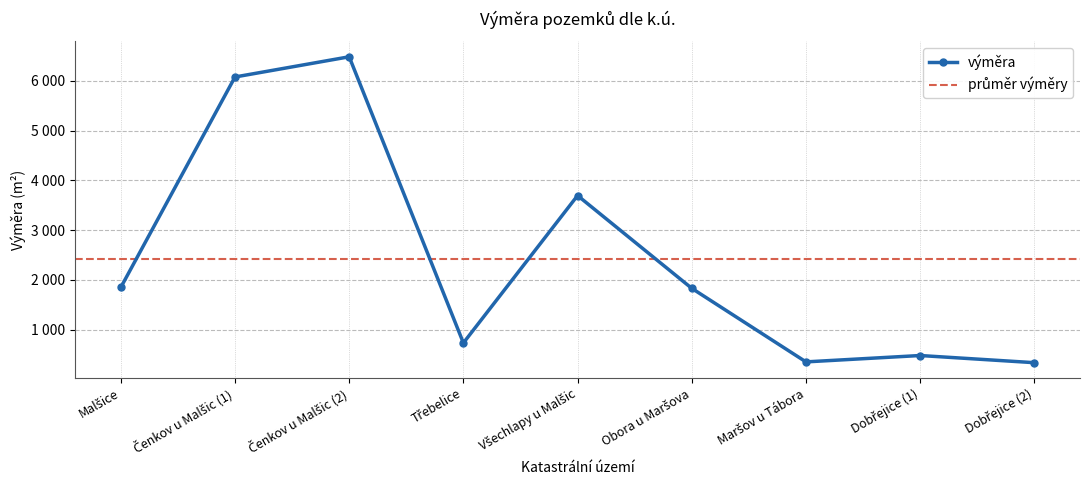

Does the chart display data point markers on the line(s)?

Yes